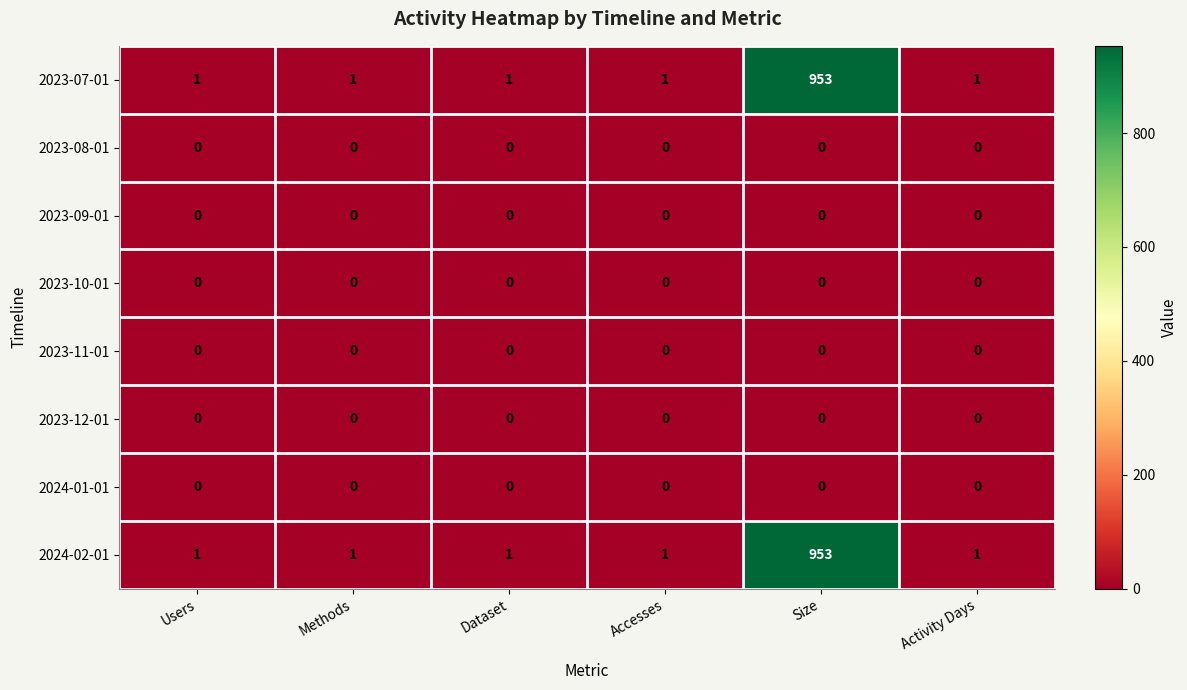

The 2023-10-01 series shows 0 at Activity Days. True or false?

True